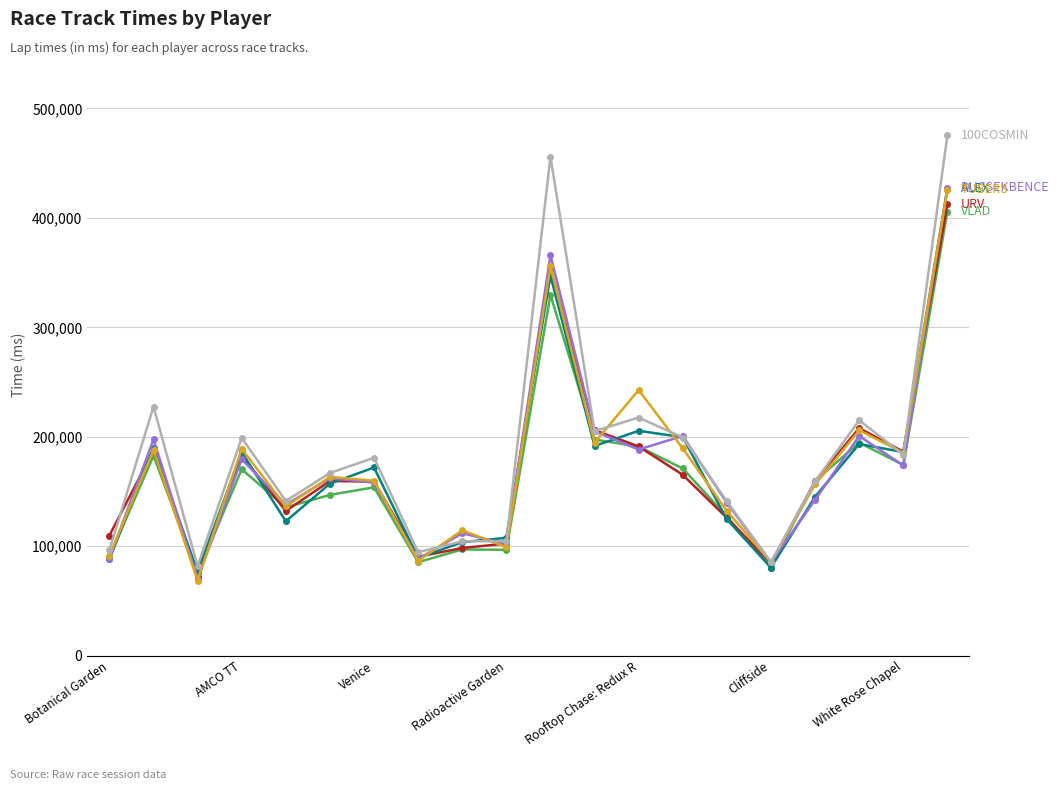

What is the smallest value displayed?

68729